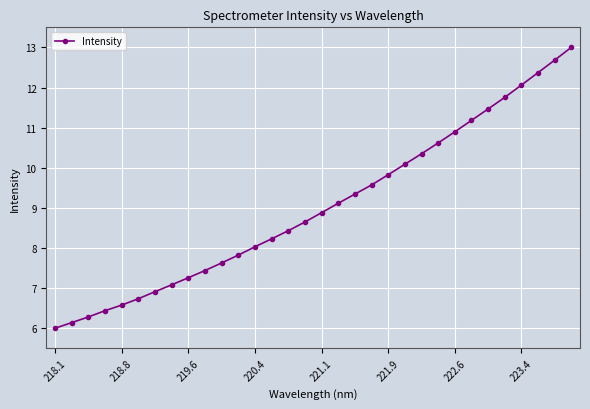

What is the sum of all values?

288.9